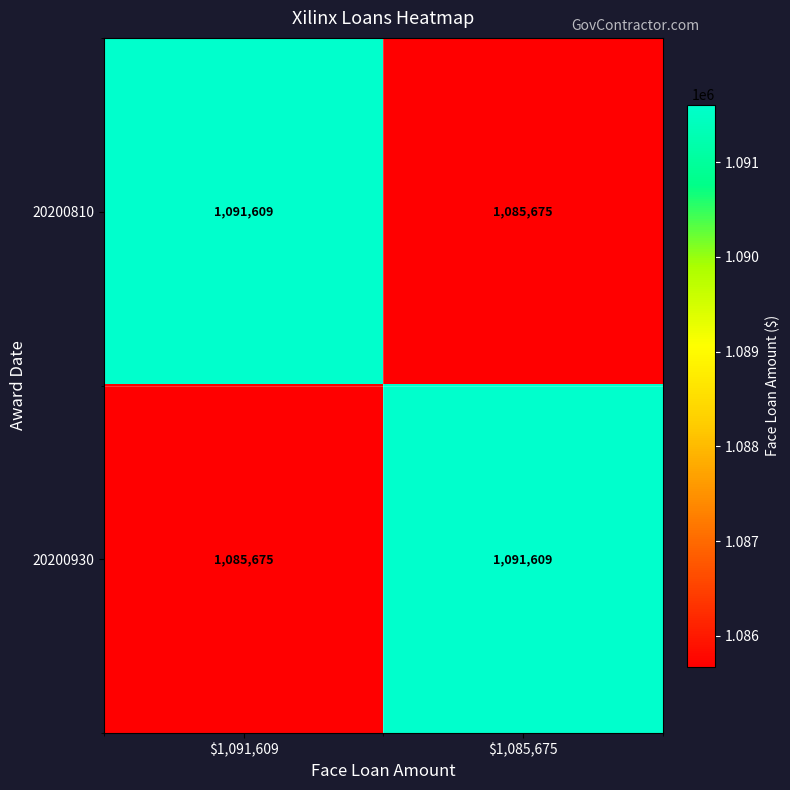

At how many categories does at least one series exceed 1086819?

2